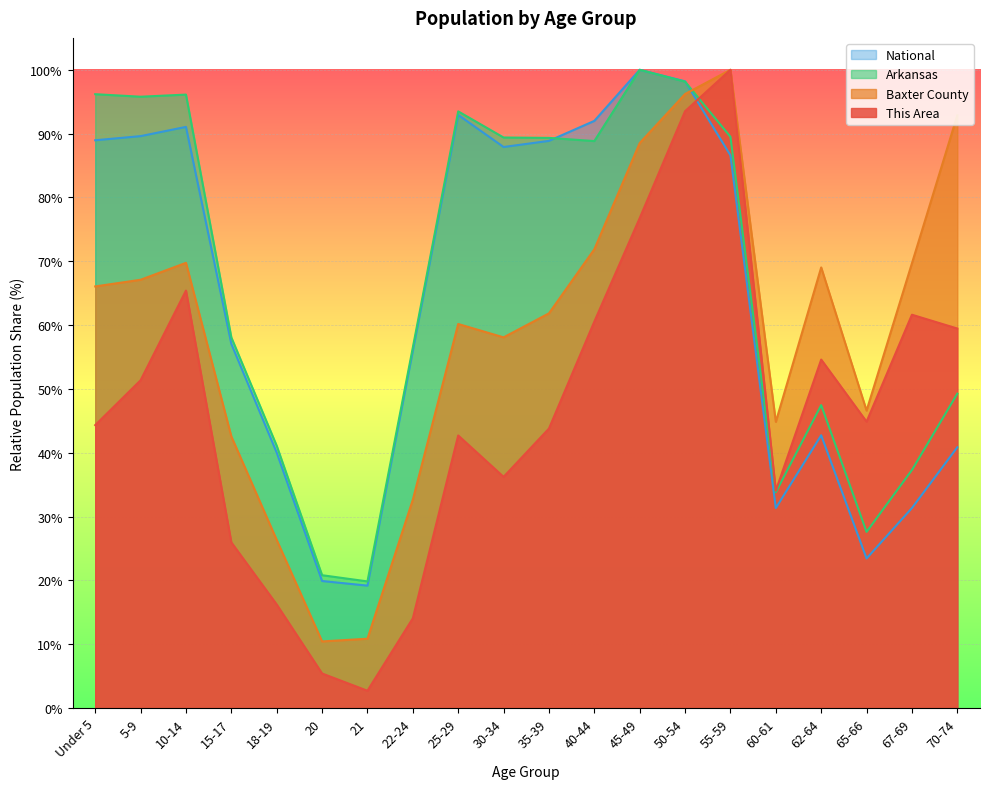

Is the value of Arkansas at 70-74 greater than the value of This Area at 20?

Yes